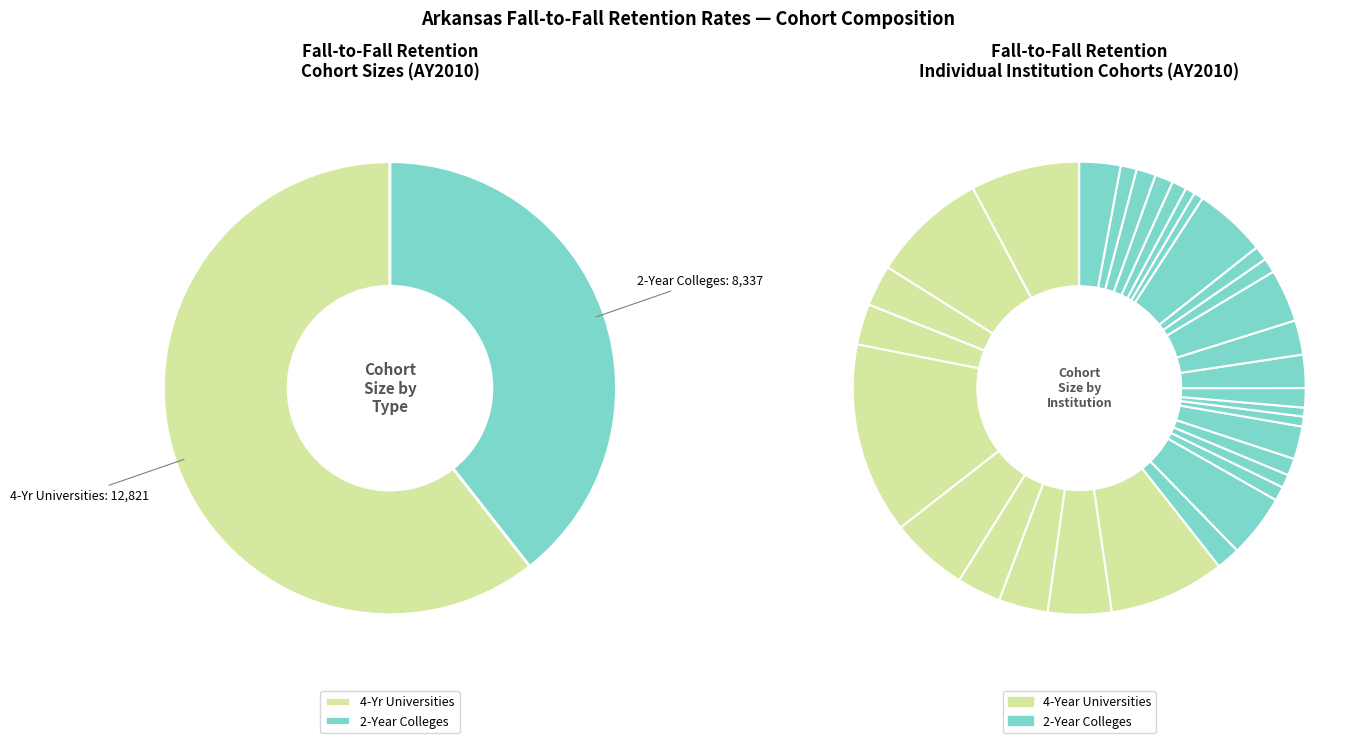

What is the change in value from 4-Yr Universities to 2-Year Colleges?

-4484